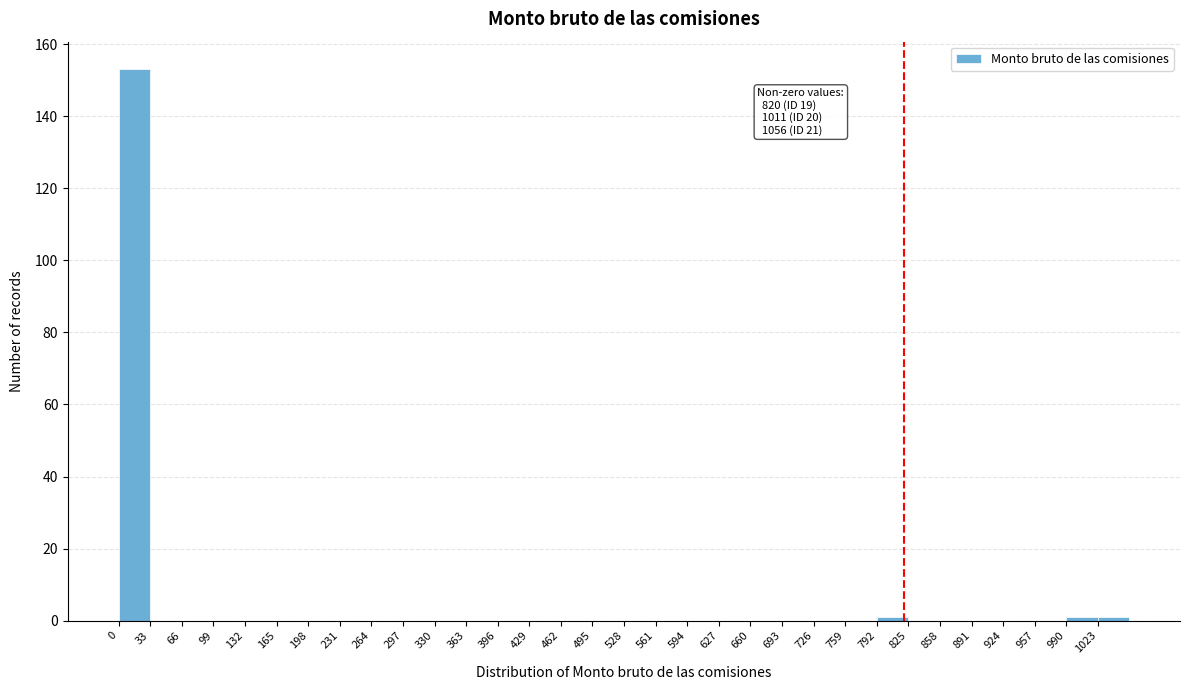

Which range on the x-axis has the tallest bar?

0 to 33